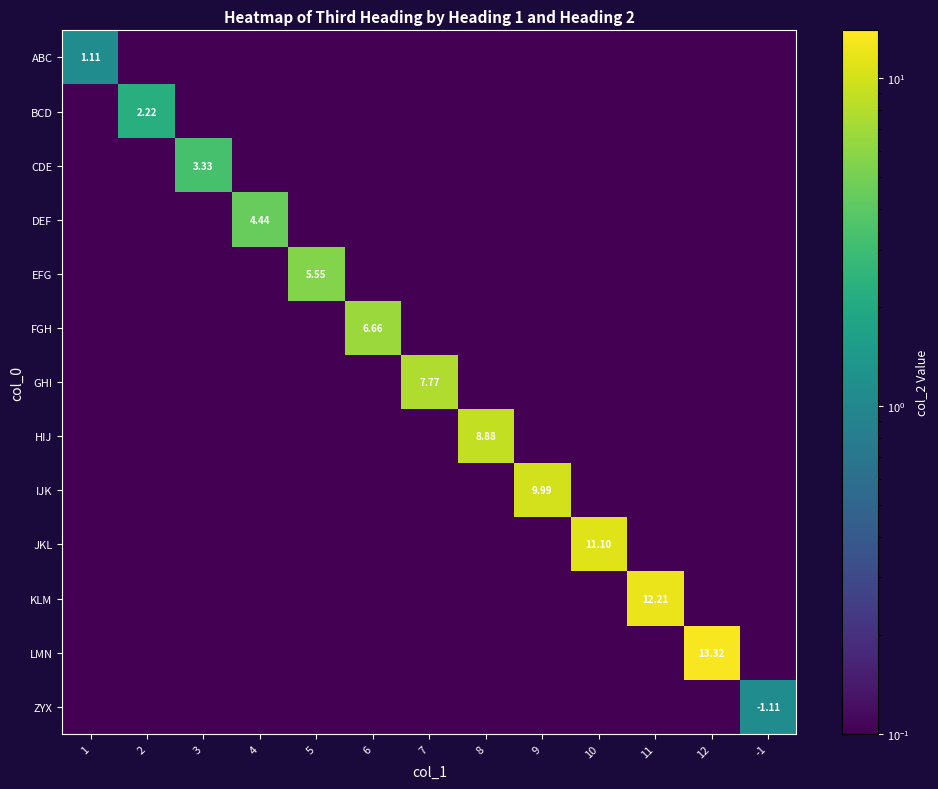

Which series has the largest total across all categories?

LMN